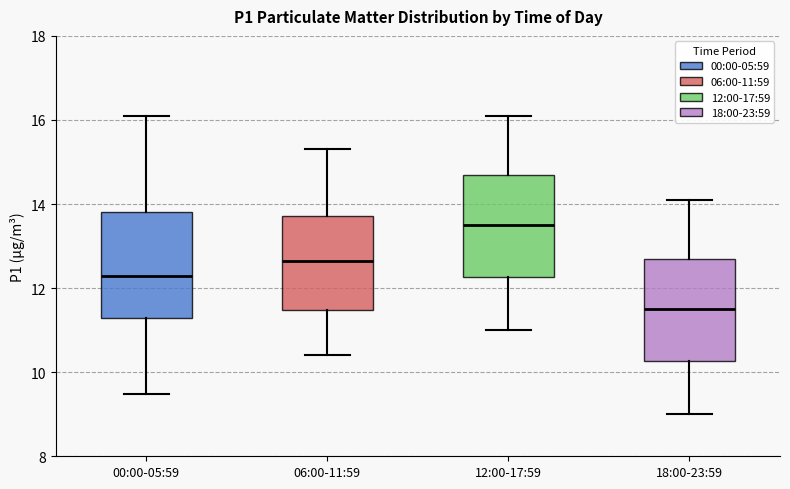

Which box has the lowest median line?

18:00-23:59